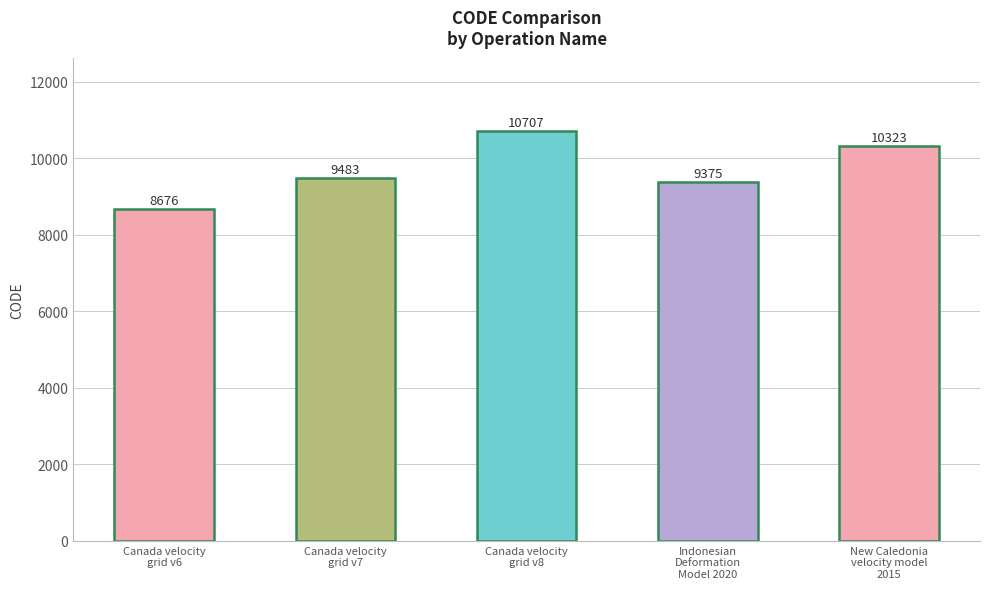

What is the minimum value shown in the chart?

8676